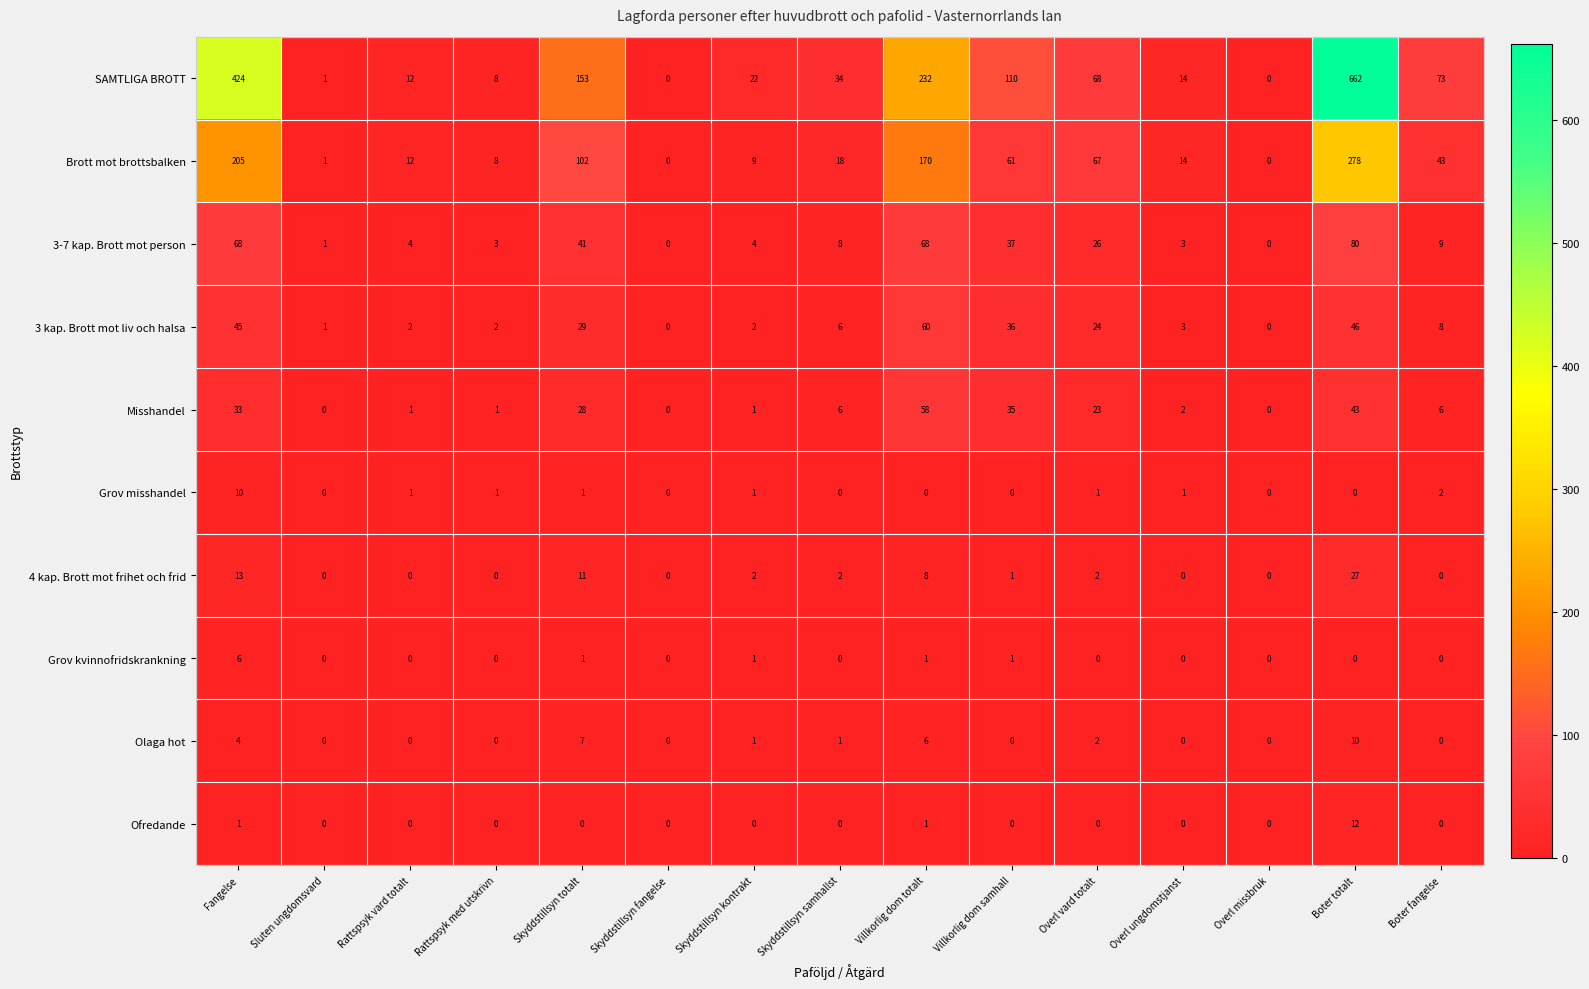

At which category is the sum across all series the highest?

Boter totalt